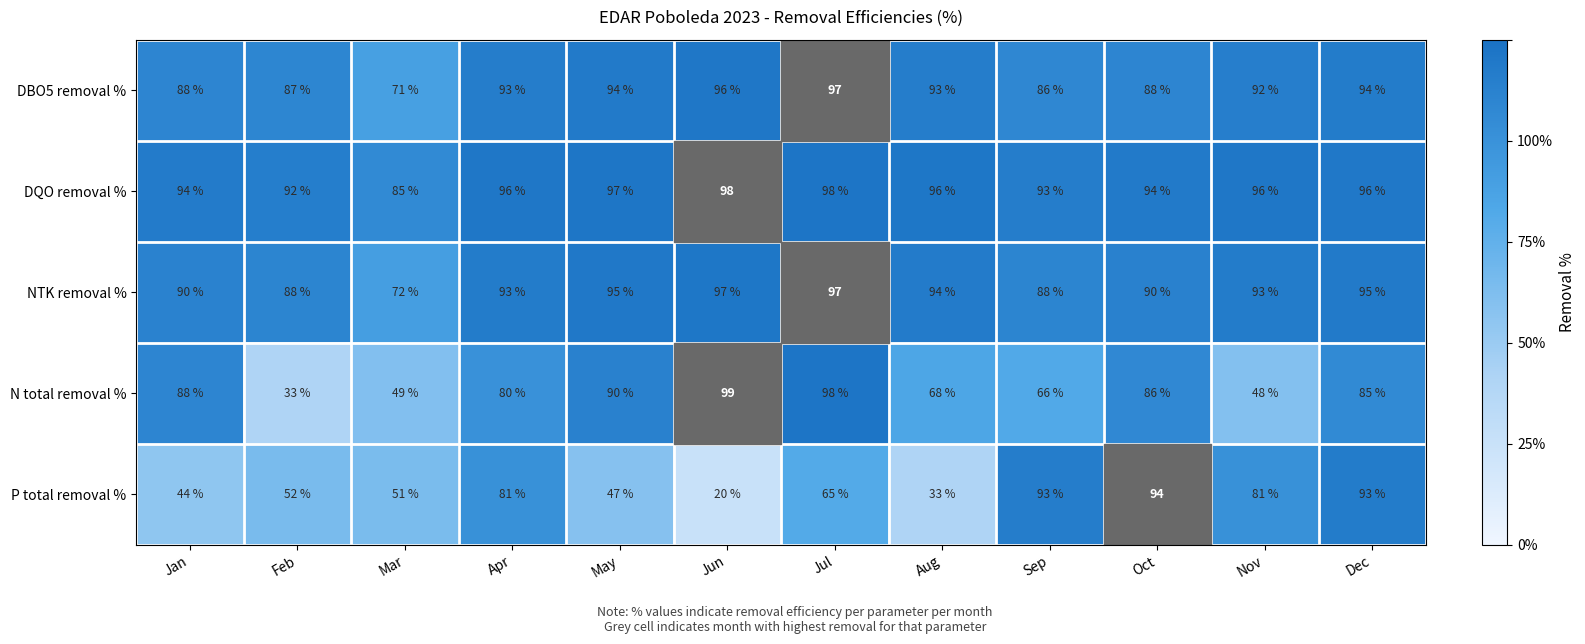

What is the spread (max minus min) of values at Jun?

79